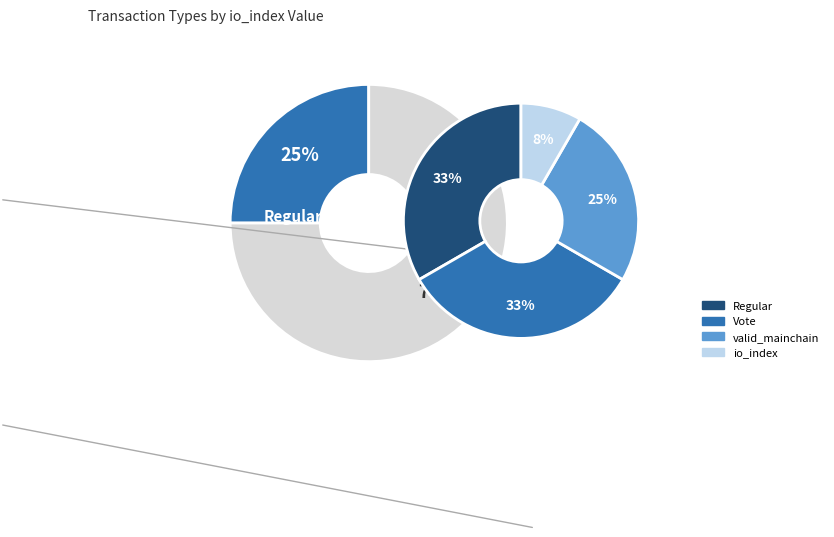

To the nearest percent, what percentage of the pie is Regular?

25%